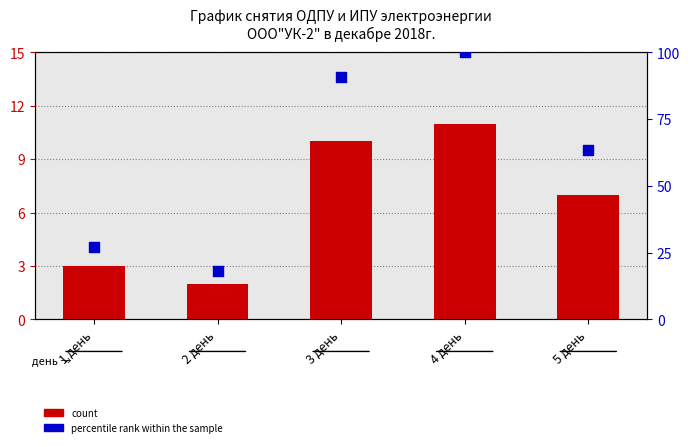

Which series has the widest spread of Y values?

percentile rank within the sample